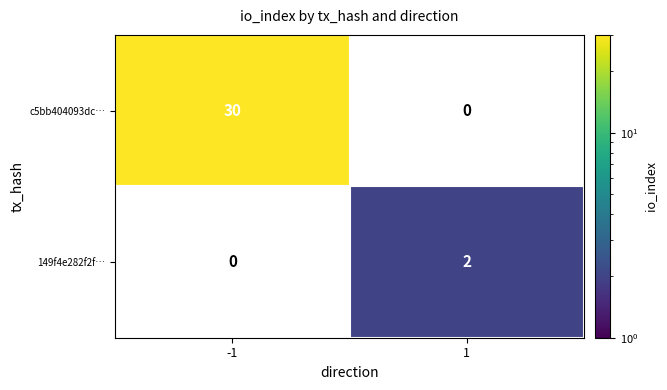

The c5bb404093dc… series shows 8 at -1. True or false?

False